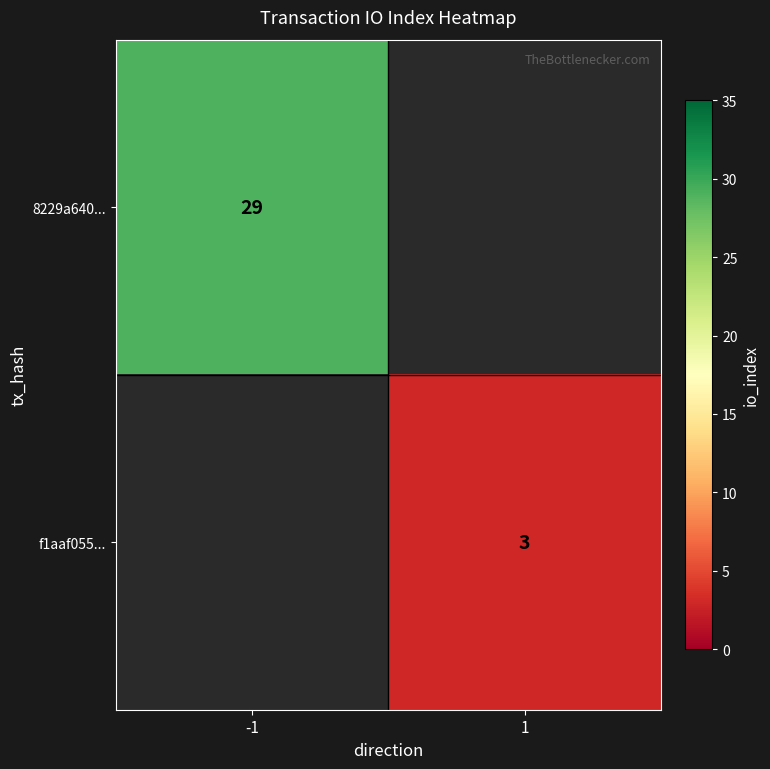

Is the value of 8229a640... at -1 greater than the value of f1aaf055... at 1?

Yes